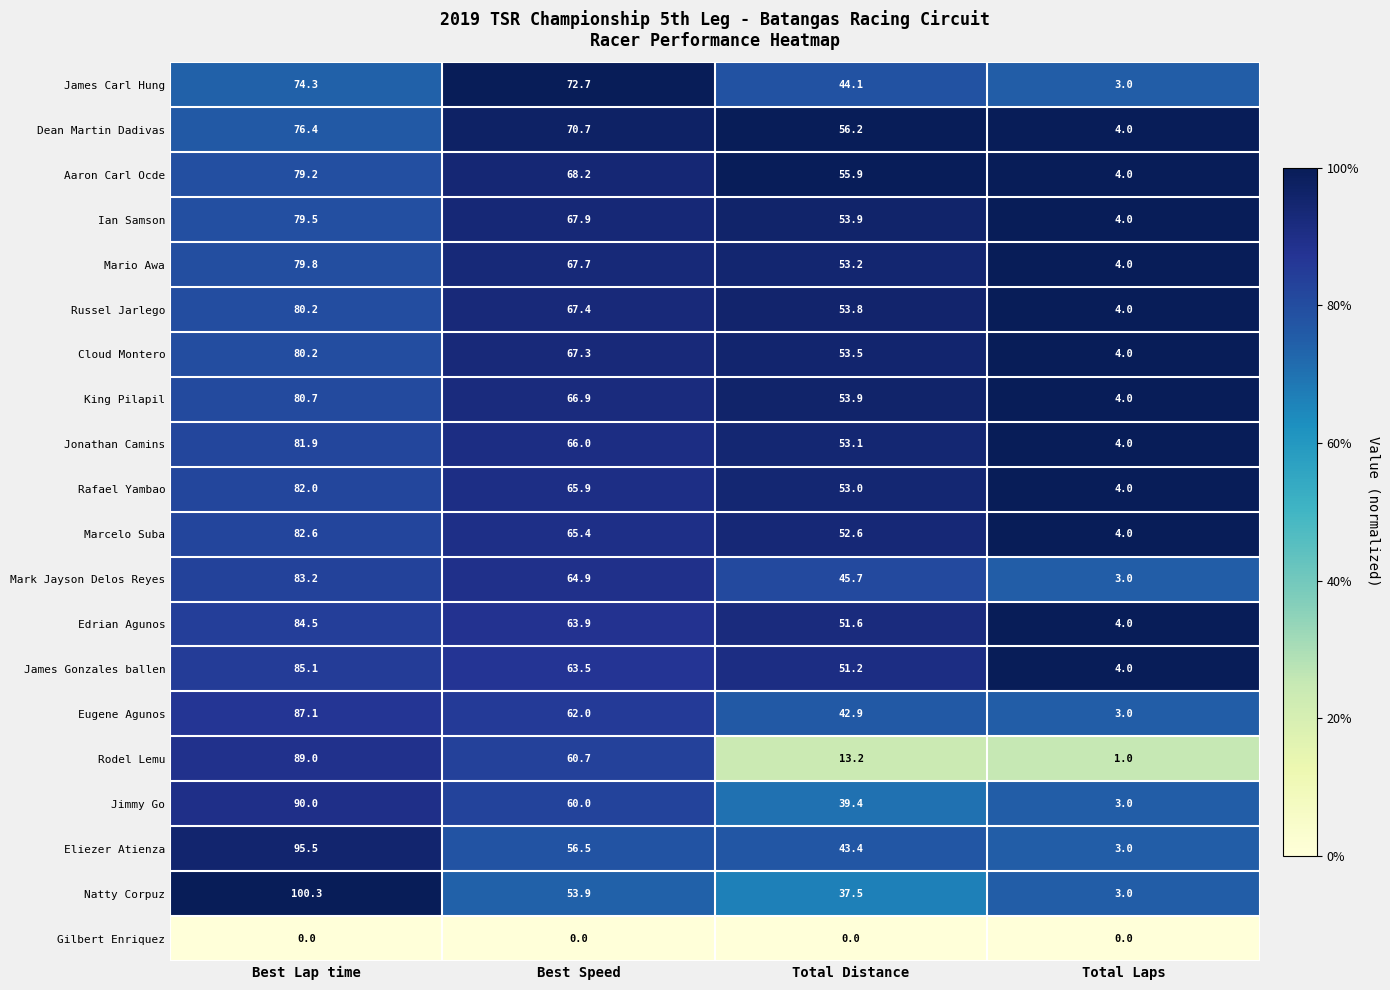

Which series has the widest spread of values?

Natty Corpuz